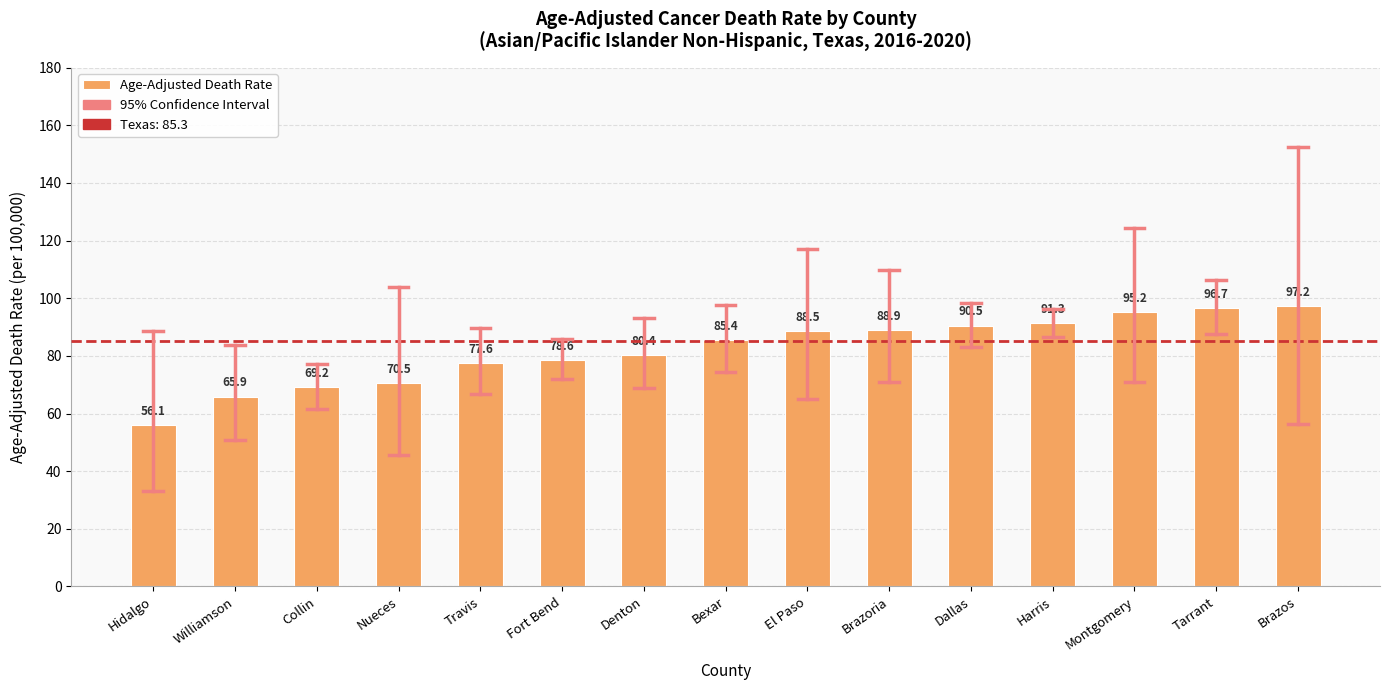

True or false: the data shows 142.2 at Montgomery.

False